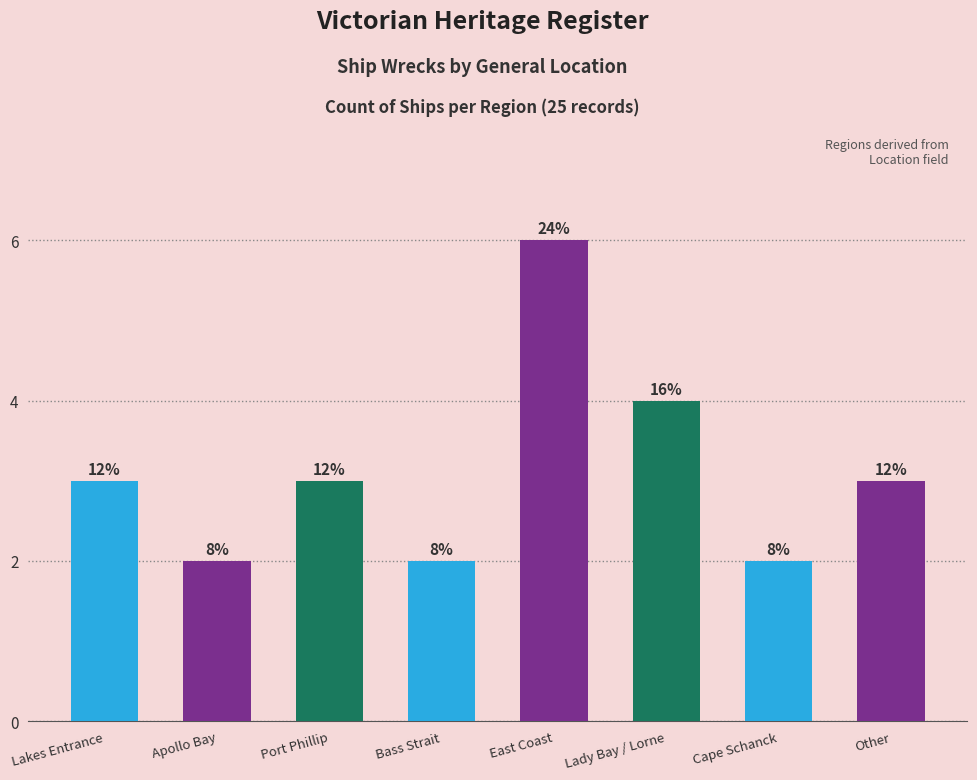

What position from the left is Other?

8